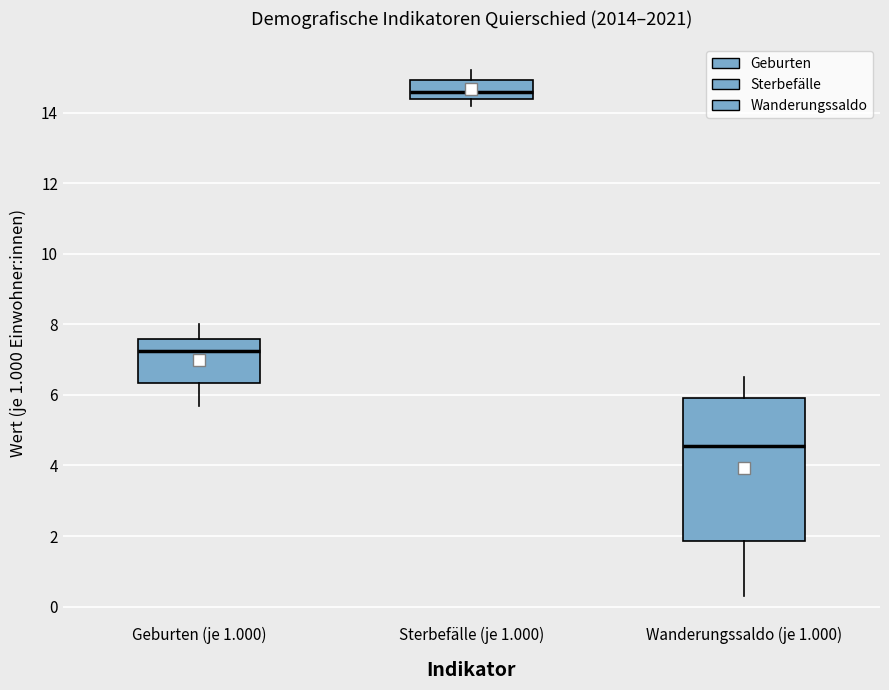

Reading left to right, read every box against the y-axis: the position of its median line, the range the box covers, and the ends of its whiskers. The values are not printed on the chart, so give them approximately, as read against the axis.

Geburten (je 1.000): median 7.2, box 6.4 to 7.6, whiskers 5.8 to 8.0
Sterbefälle (je 1.000): median 14.6, box 14.4 to 15.0, whiskers 14.2 to 15.2
Wanderungssaldo (je 1.000): median 4.6, box 1.8 to 6.0, whiskers 0.4 to 6.6